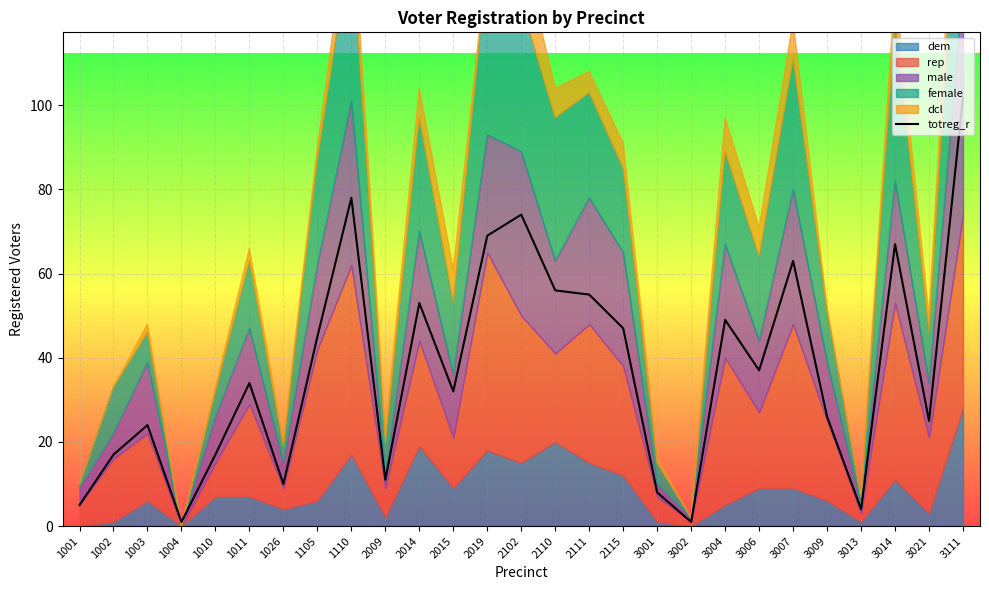

At which label is the value closest to 51?

2014